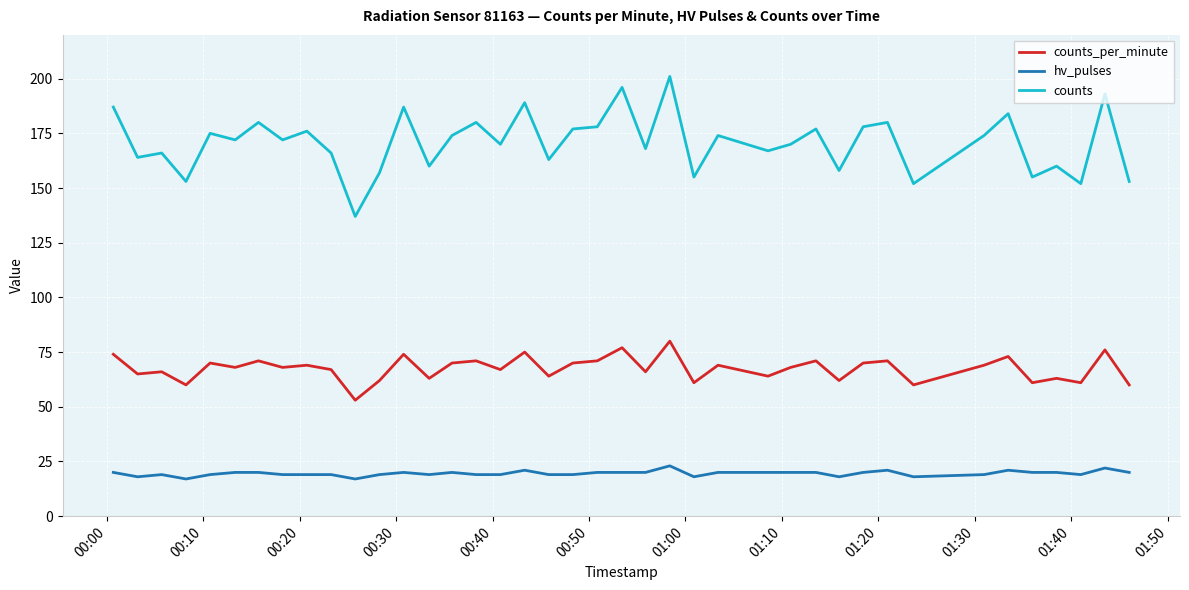

What is the greatest value displayed?

201